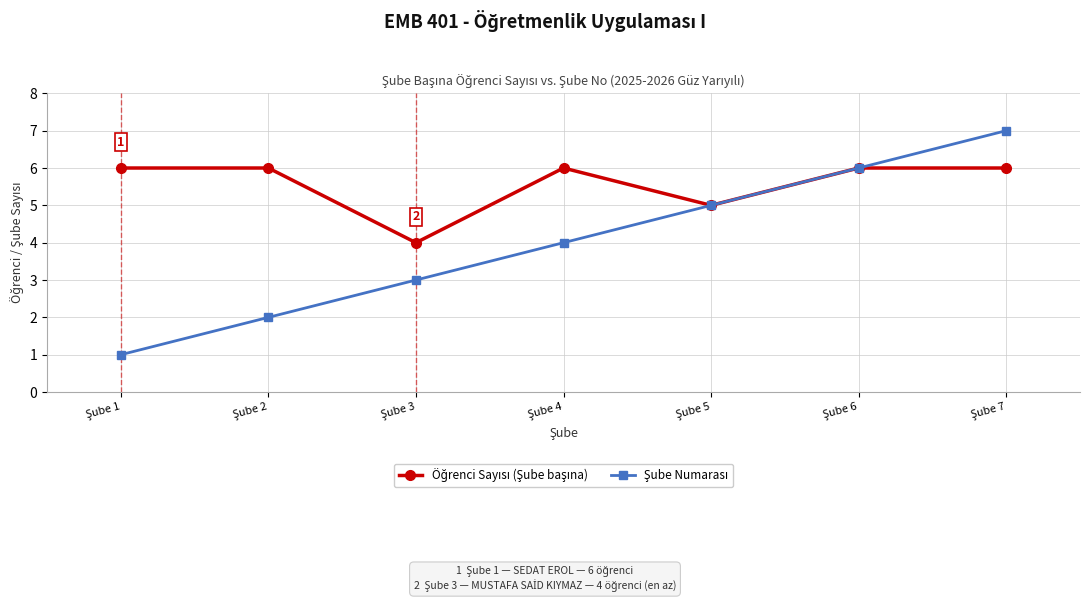

What is the maximum value shown in the chart?

7